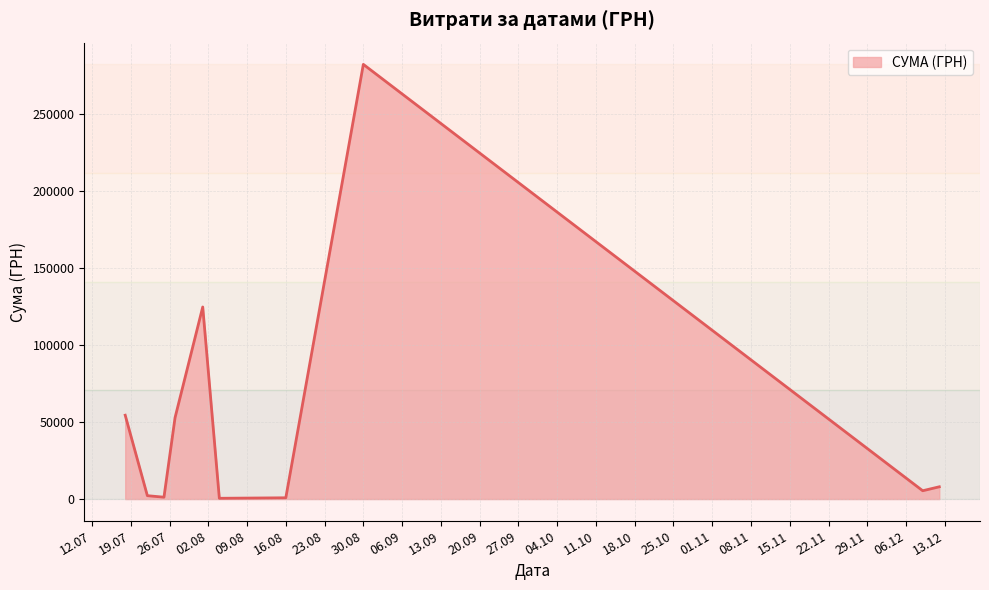

What is the difference between the maximum and minimum values?

282004.7